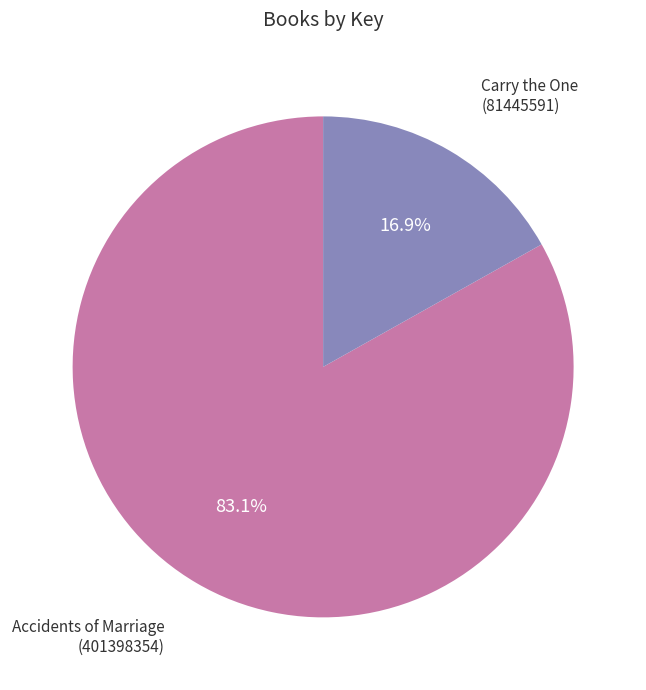

How many segments does this pie chart have?

2